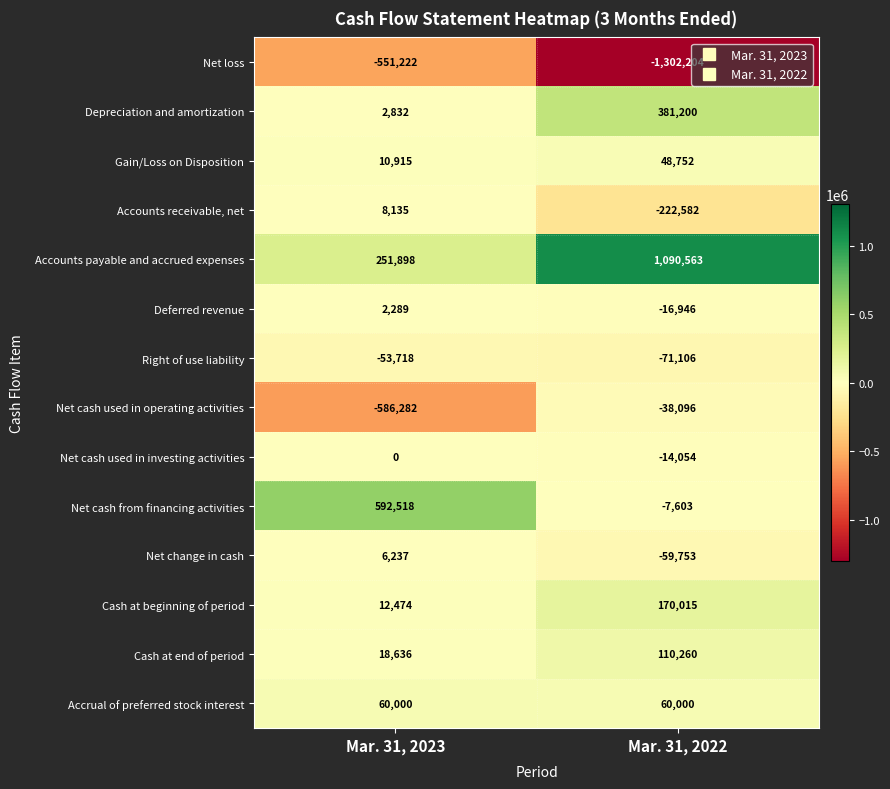

Which series has the widest spread of values?

Accounts payable and accrued expenses